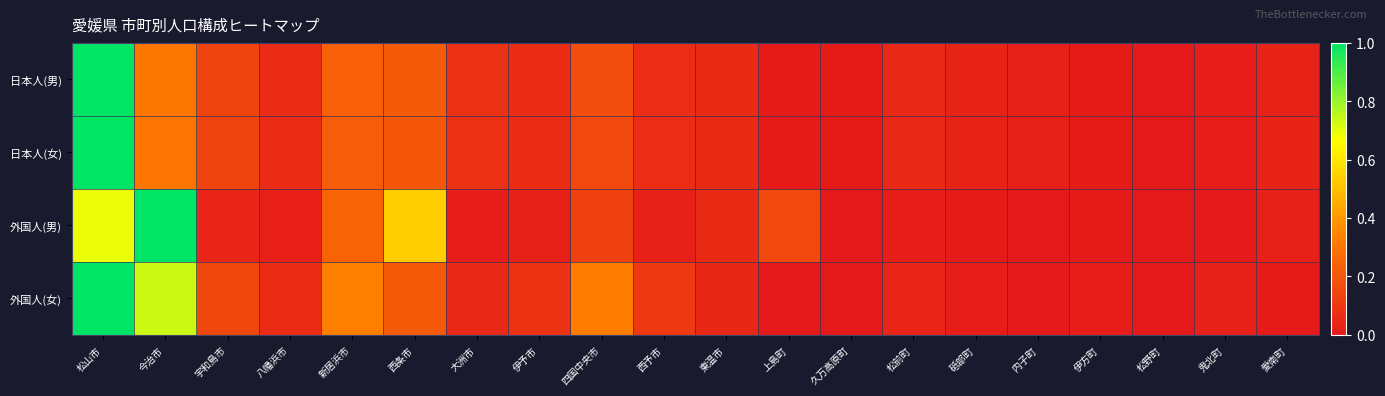

Which series has the largest total across all categories?

外国人(女)